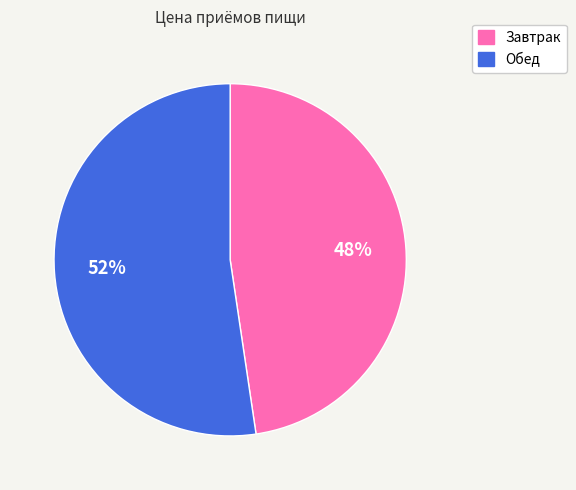

To the nearest percent, what is the combined percentage of Обед and Завтрак?

100%